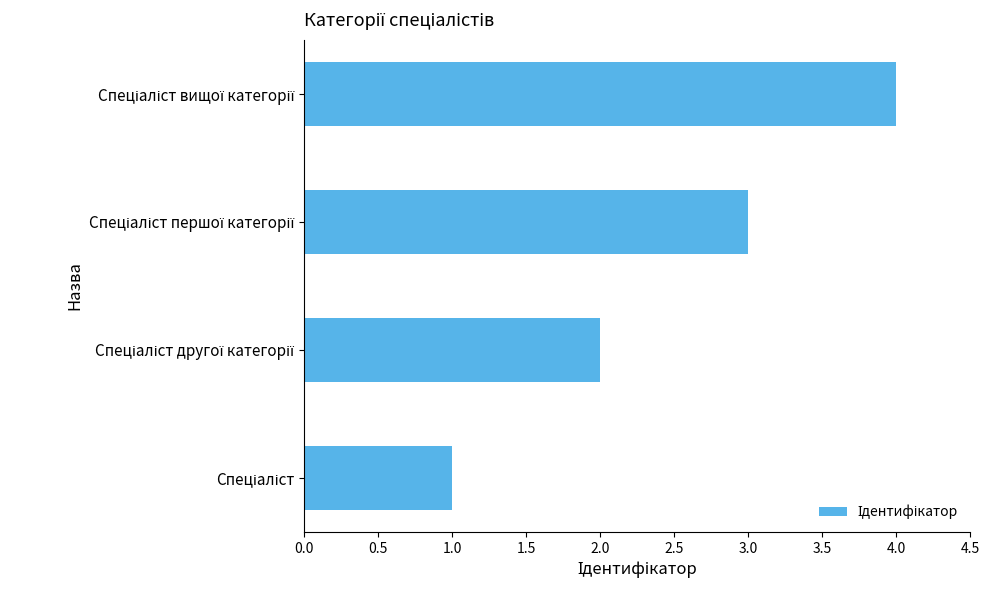

What is the maximum value shown in the chart?

4